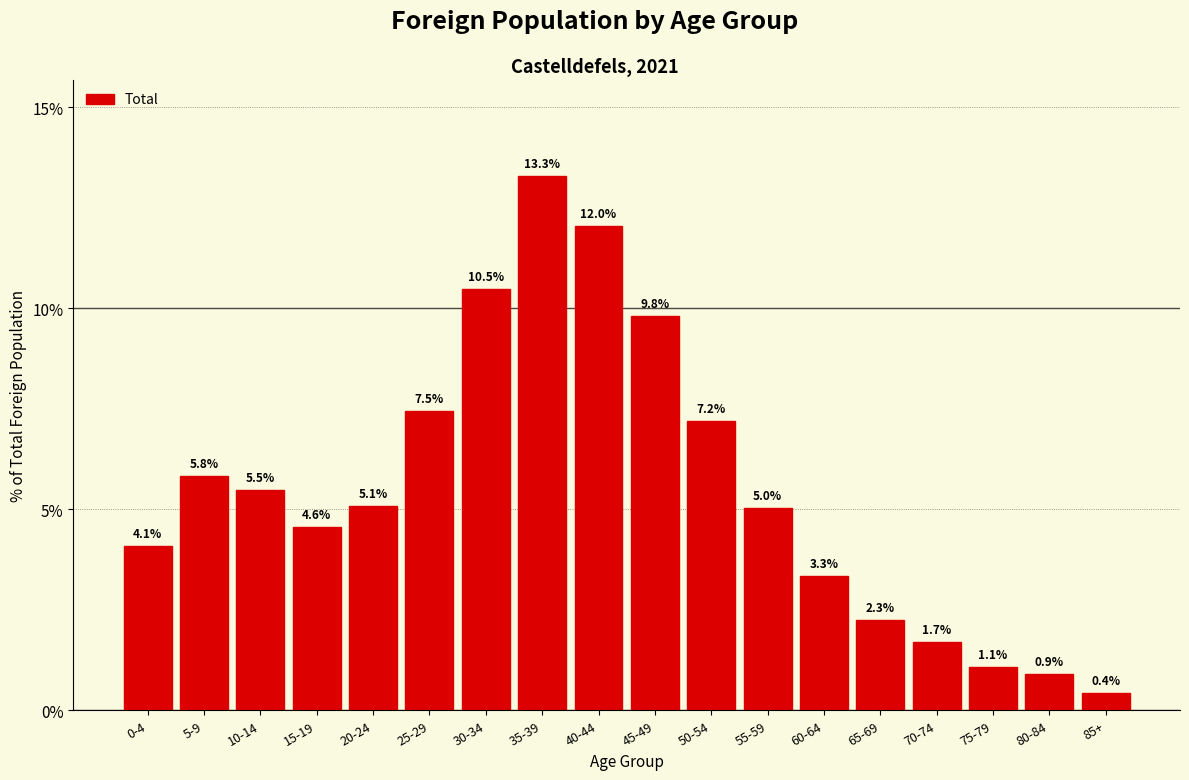

Reading left to right, extract all data points from this chart.

4.1	5.8	5.5	4.6	5.1	7.5	10.5	13.3	12.0	9.8	7.2	5.0	3.3	2.3	1.7	1.1	0.9	0.4